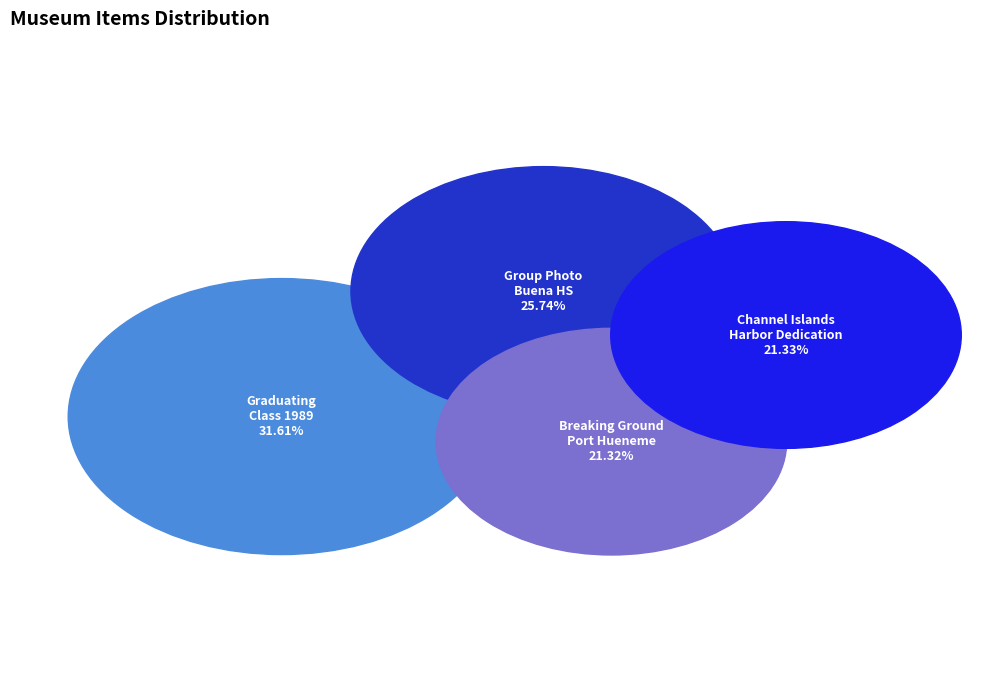

What percentage is NOT represented by Breaking Ground for the Port Hueneme Harbor?

78.7%